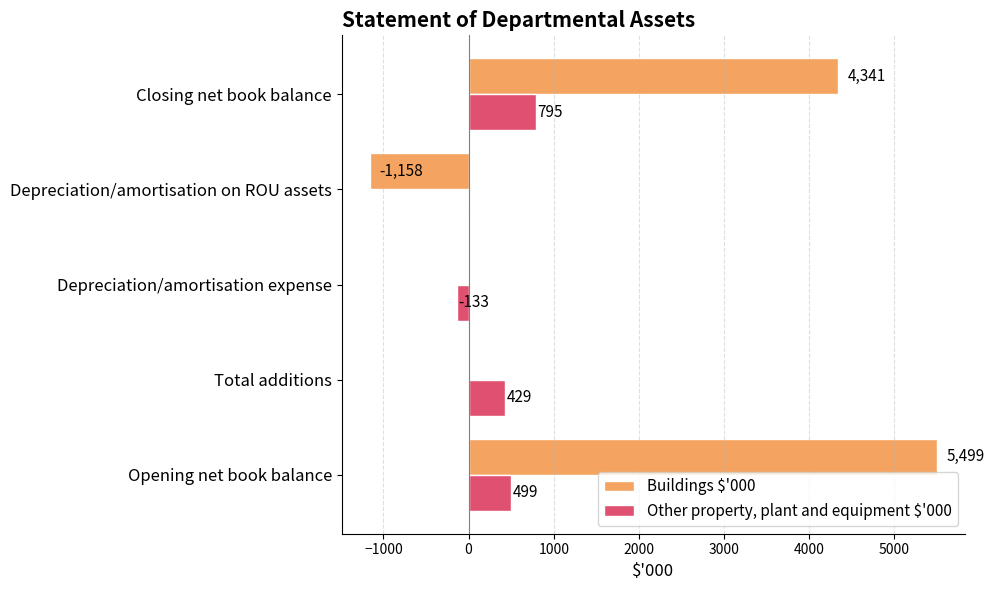

Is it true that Buildings $'000 equals 0 at Total additions?

True